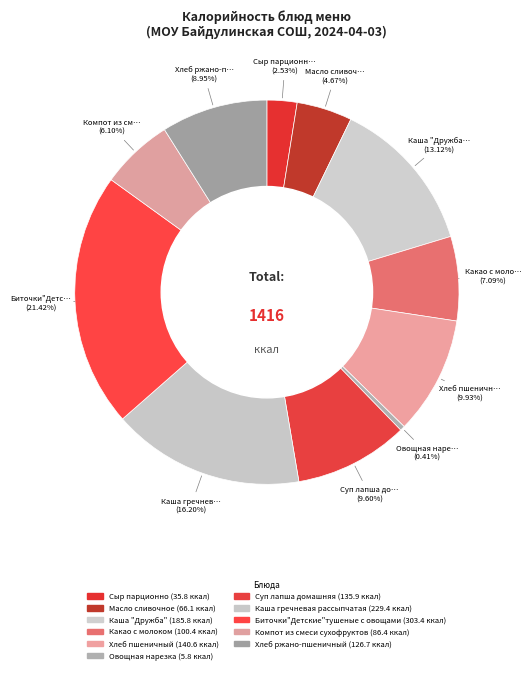

True or false: Сыр парционно accounts for 3% of the total.

True